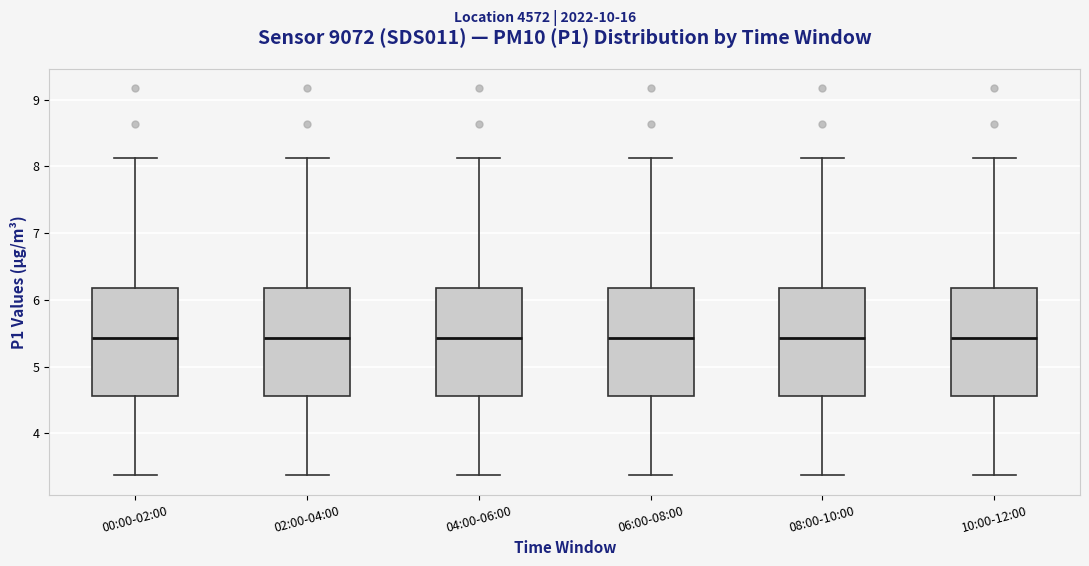

Where does the median line of the box for 06:00-08:00 sit on the y-axis? The values are not printed on the chart, so give them approximately, as read against the axis.

5.4